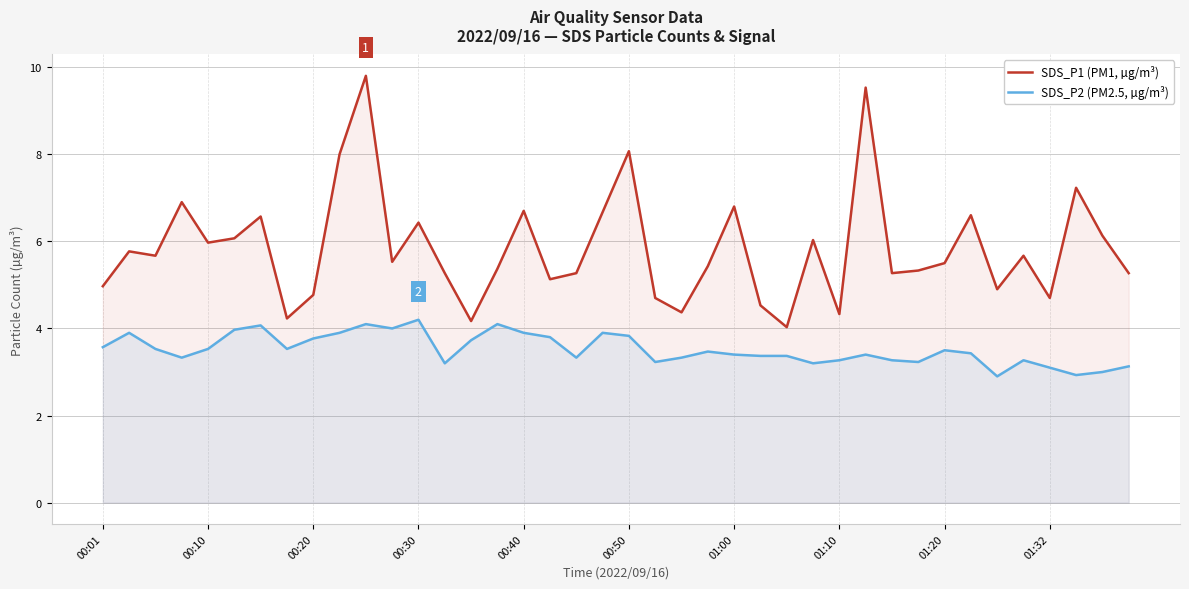

How many data points does each series have?

40